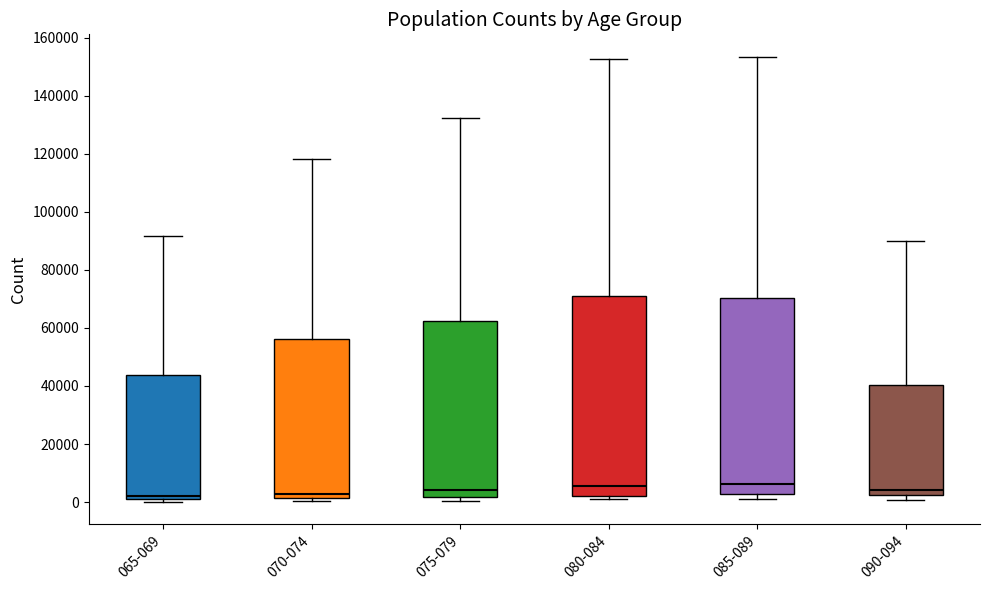

Reading left to right, transcribe this box plot: for each box, give where its median line is, the range the box spans, and where its two whiskers end, as read against the y-axis. The values are not printed on the chart, so give them approximately, as read against the axis.

065-069: median 2000 (just above the box's lower edge), box 2000 to 44000, whiskers 0 to 92000
070-074: median 2000 (just above the box's lower edge), box 2000 to 56000, whiskers 0 to 118000
075-079: median 4000, box 2000 to 62000, whiskers 0 to 132000
080-084: median 6000, box 2000 to 70000, whiskers 0 to 152000
085-089: median 6000, box 2000 to 70000, whiskers 2000 (just below the box's lower edge) to 154000
090-094: median 4000, box 2000 to 40000, whiskers 0 to 90000